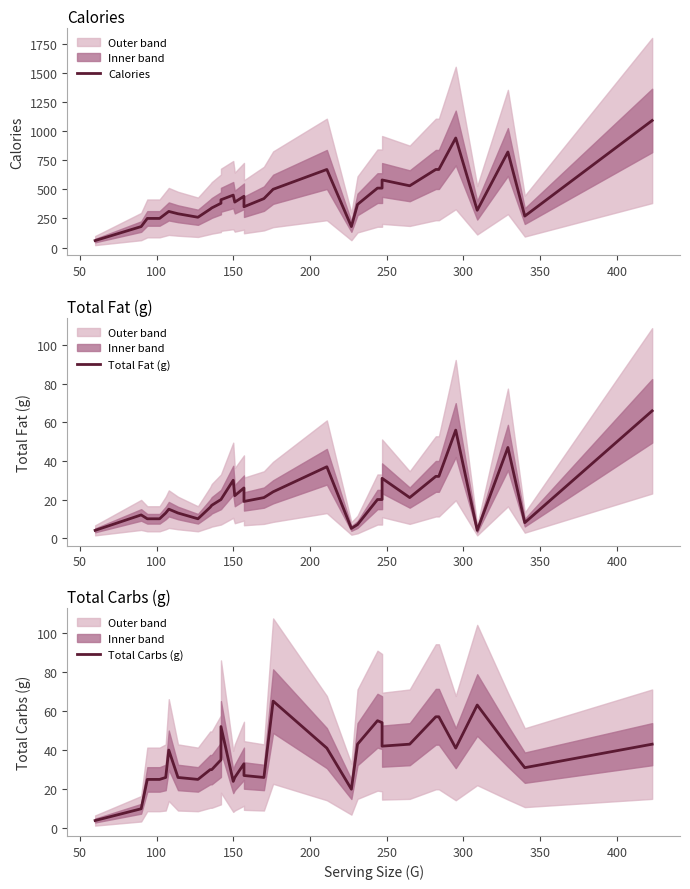

What is the minimum value for Total Carbs (g)?

4